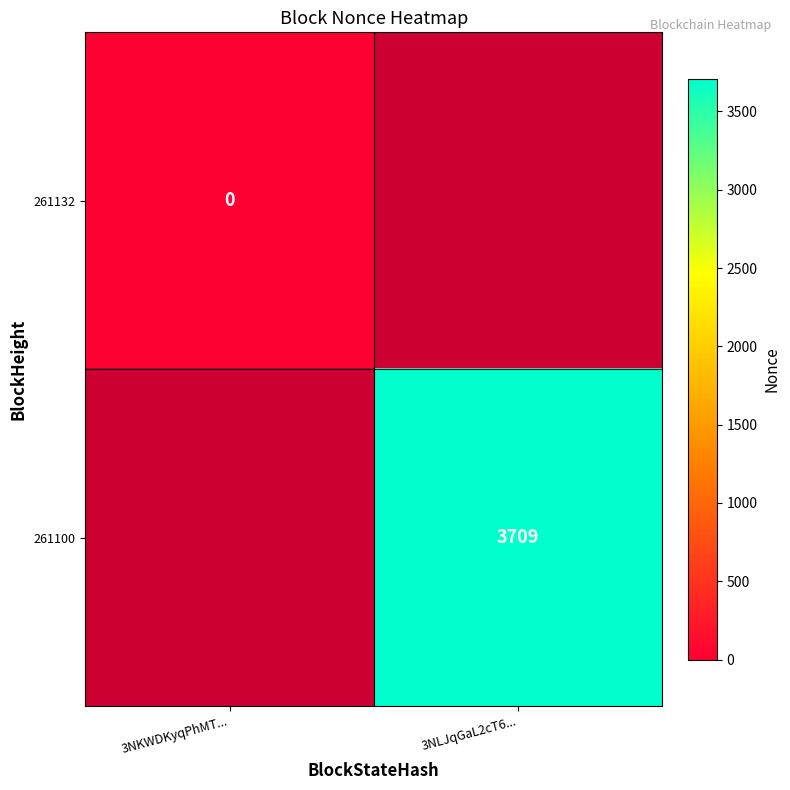

The value of 261100 at 3NLJqGaL2cT6... is 2165. True or false?

False